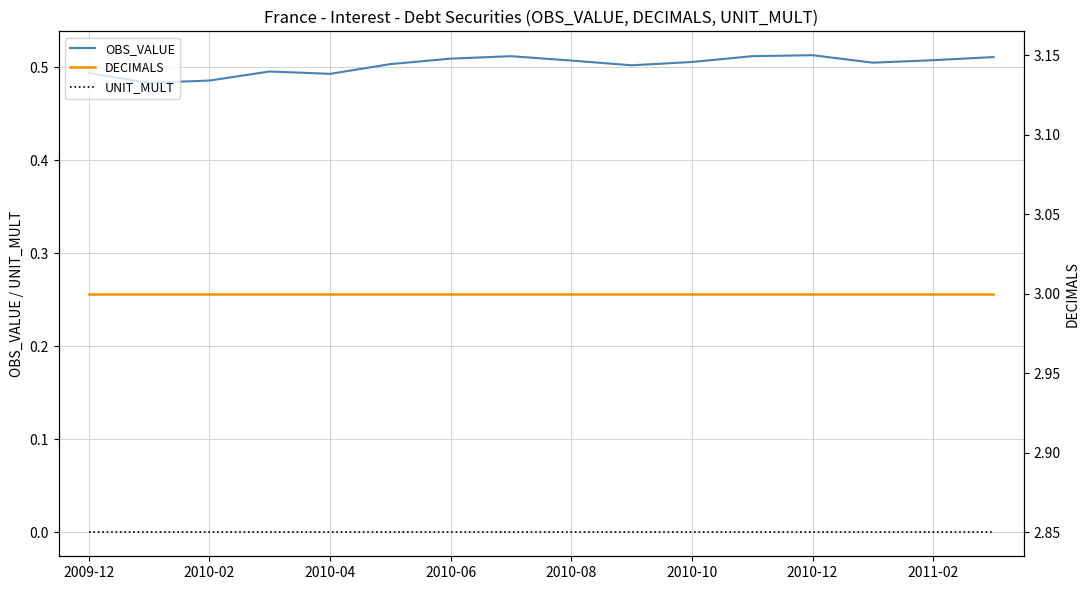

Is it true that OBS_VALUE equals 0.7 at 2010-08?

False